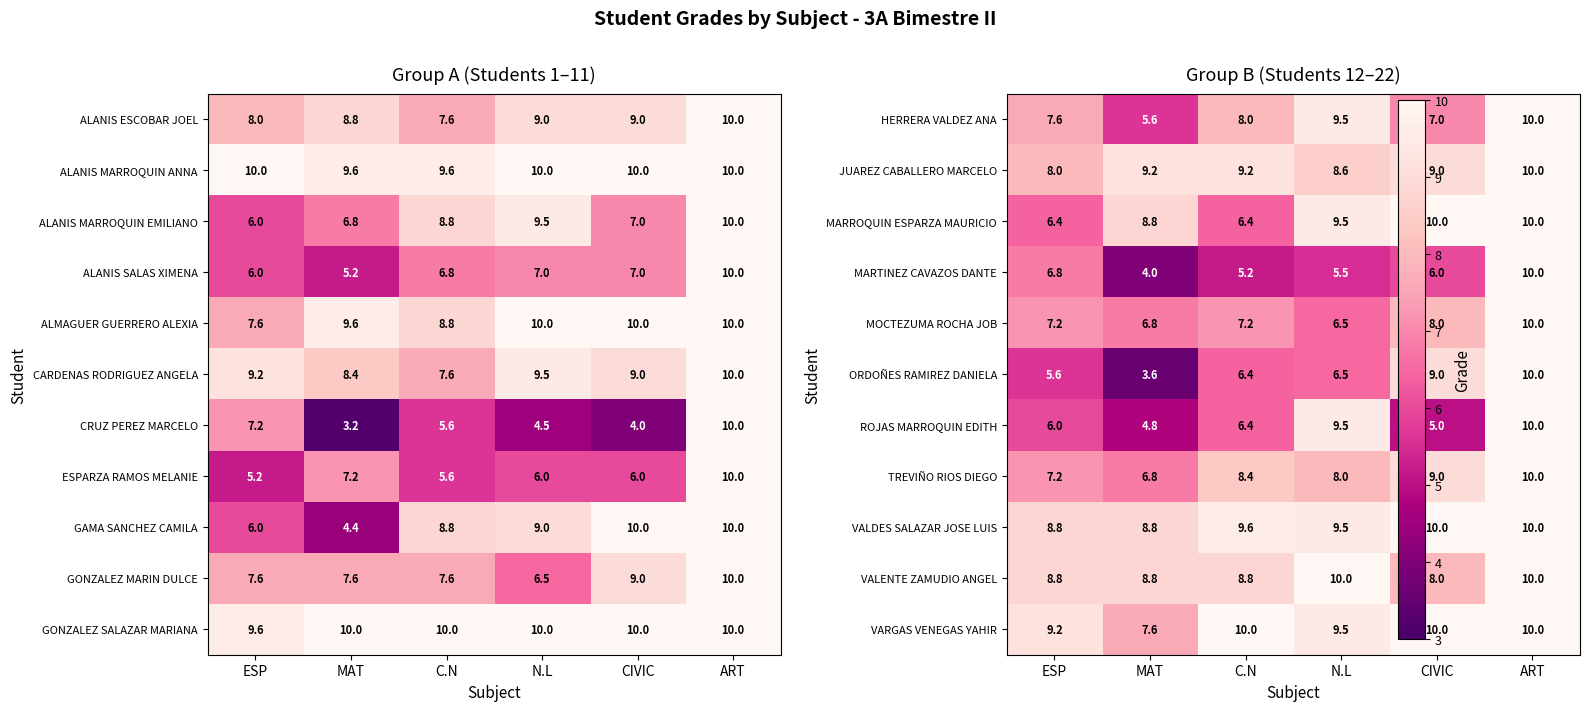

Is the value of ALANIS ESCOBAR JOEL at N.L greater than the value of ALANIS MARROQUIN ANNA at CIVIC?

No